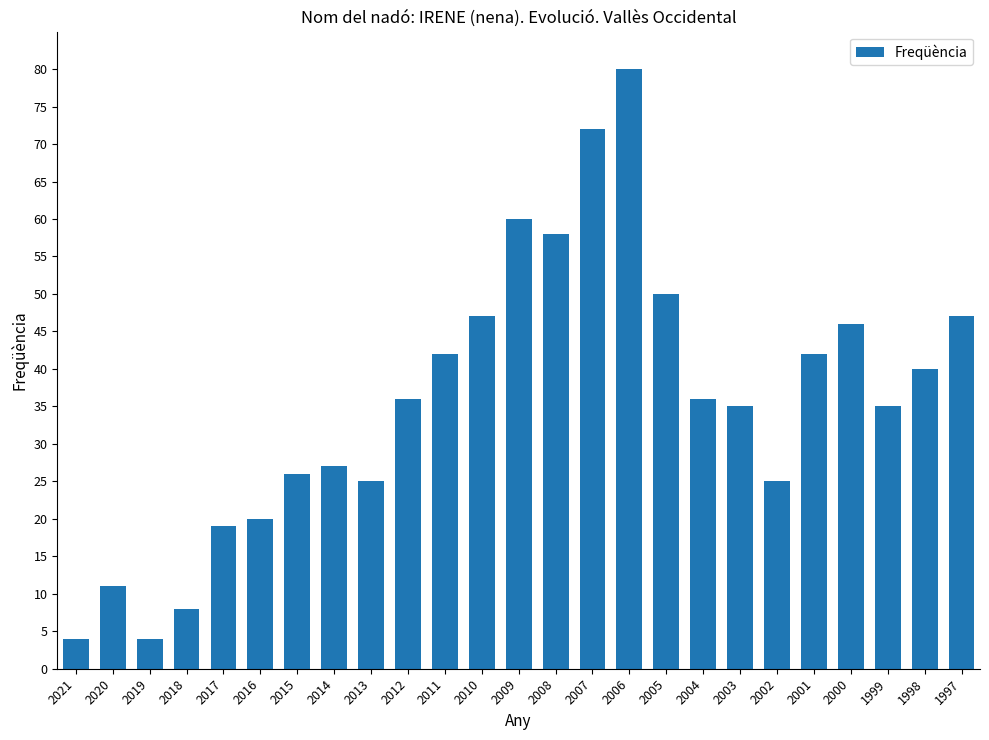

What is the value of the 24th bar from the left?

40